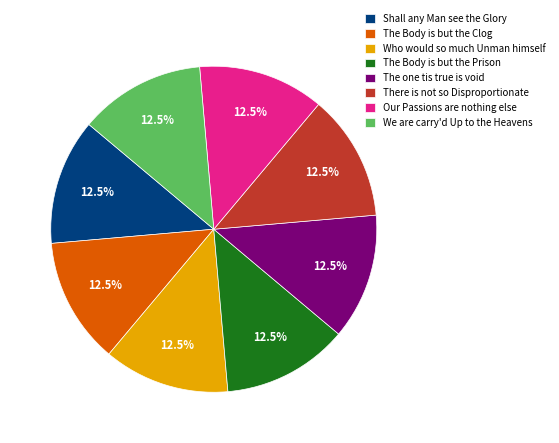

Do We are carry'd Up to the Heavens and Who would so much Unman himself together represent more than half of the pie?

No